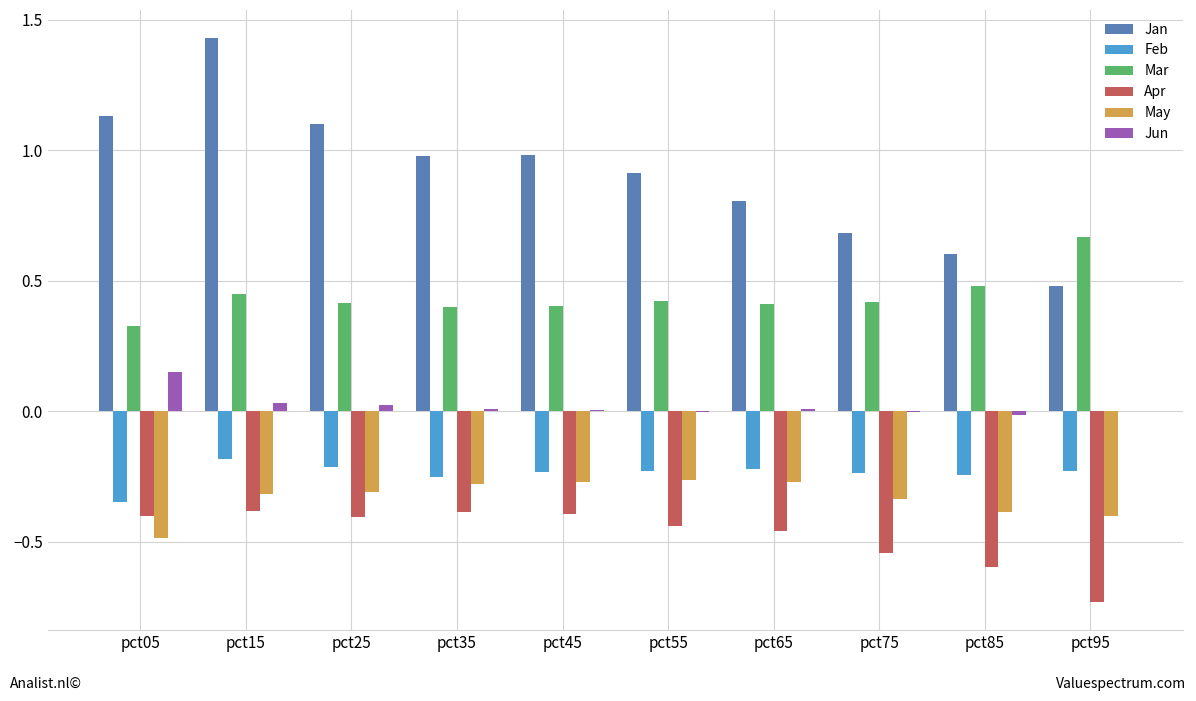

True or false: Jun has a value of -0.0 at pct95.

True